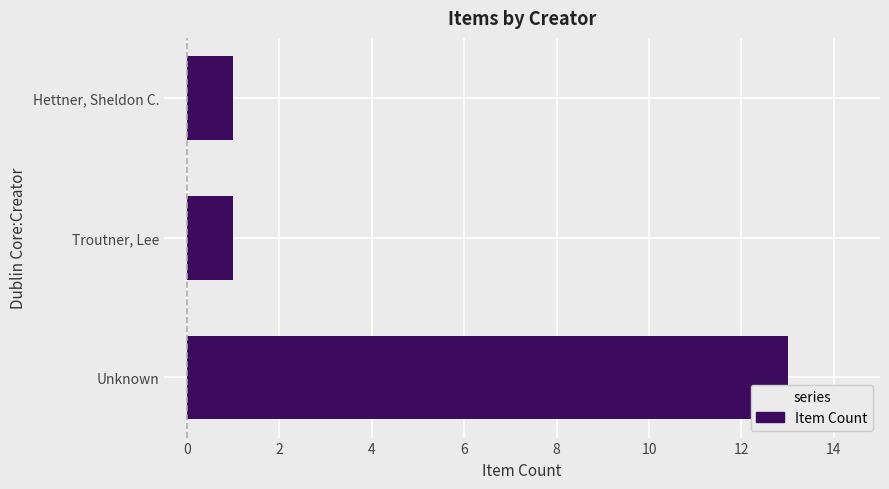

What is the difference between the maximum and second lowest values?

12